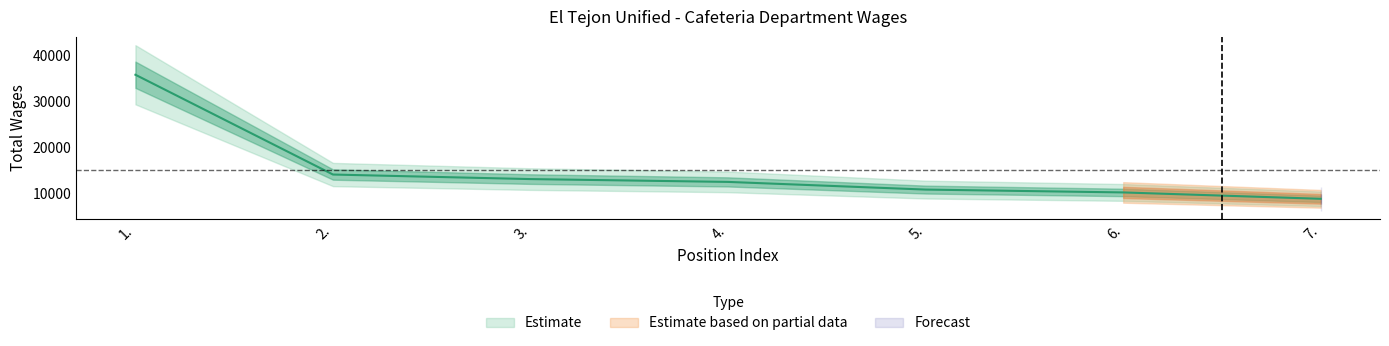

What is the sum of all values?

105362